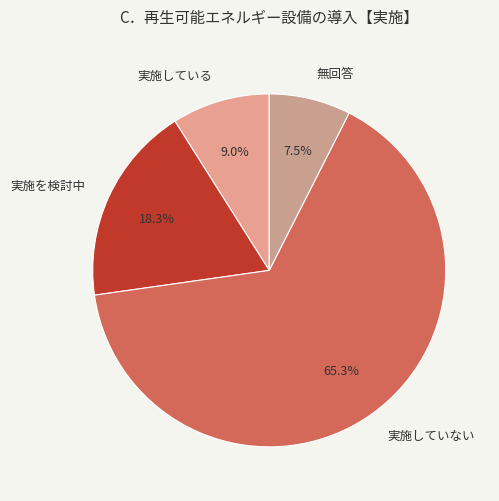

What portion of the pie excludes 実施している?

91.0%